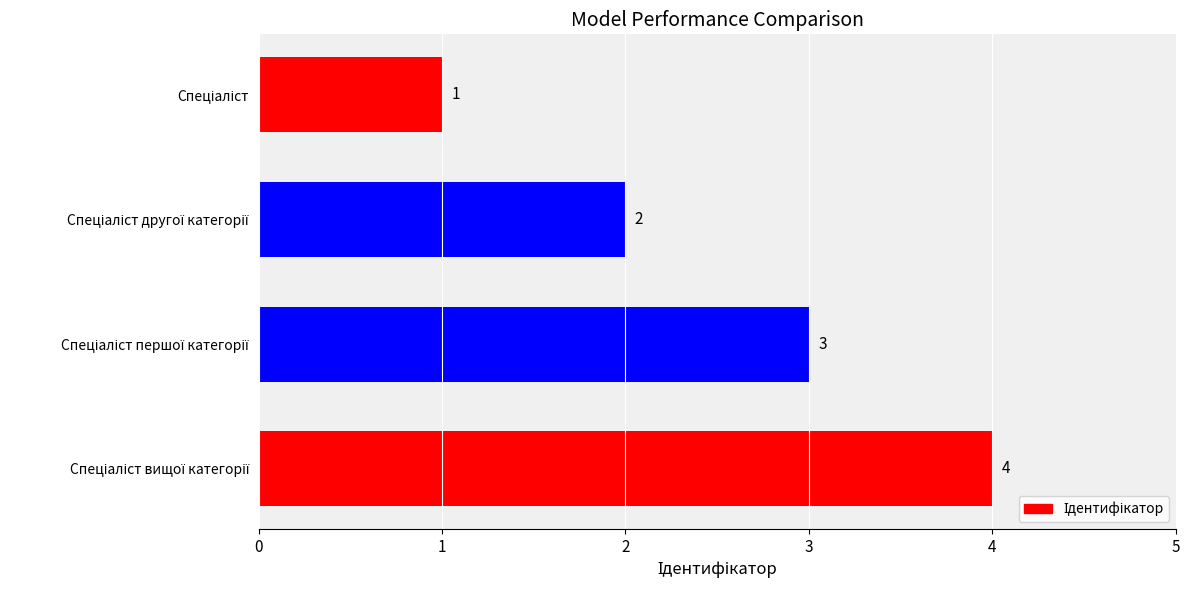

What is the difference between the maximum and minimum values?

3